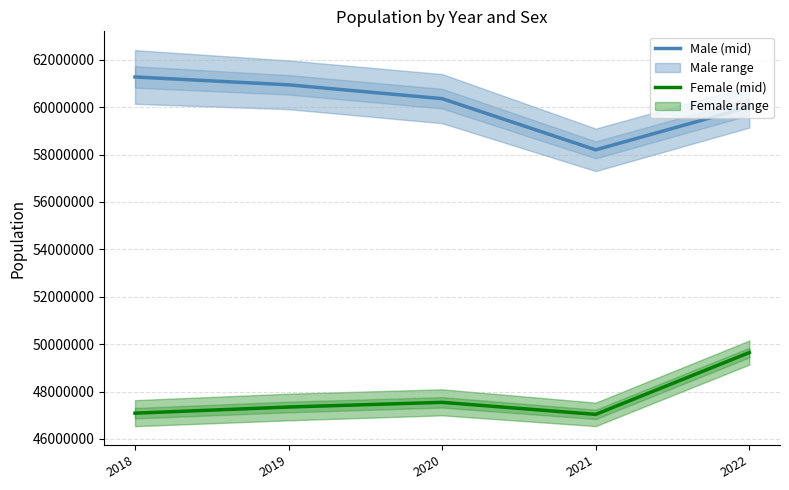

The Female (mid) series shows 23895955.3 at 2020. True or false?

False